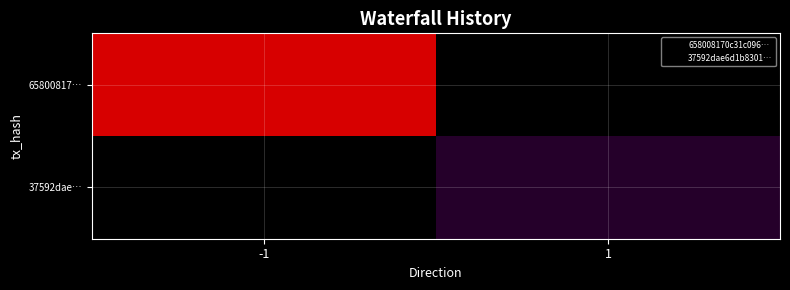

Which label corresponds to the largest value in the chart?

-1